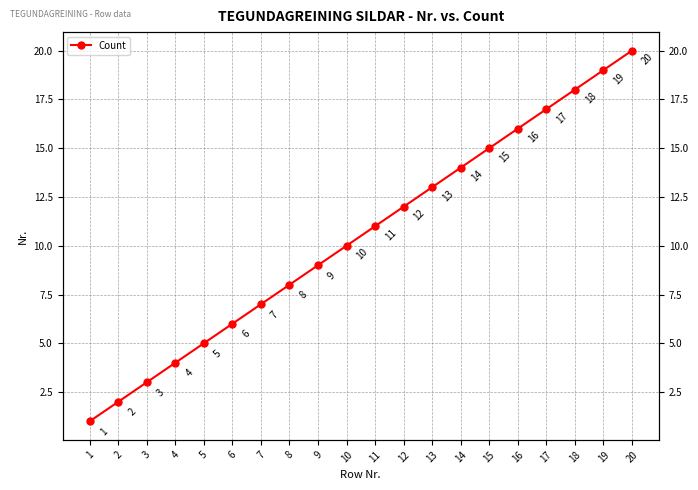

Is it true that the value at 5 is 9?

False